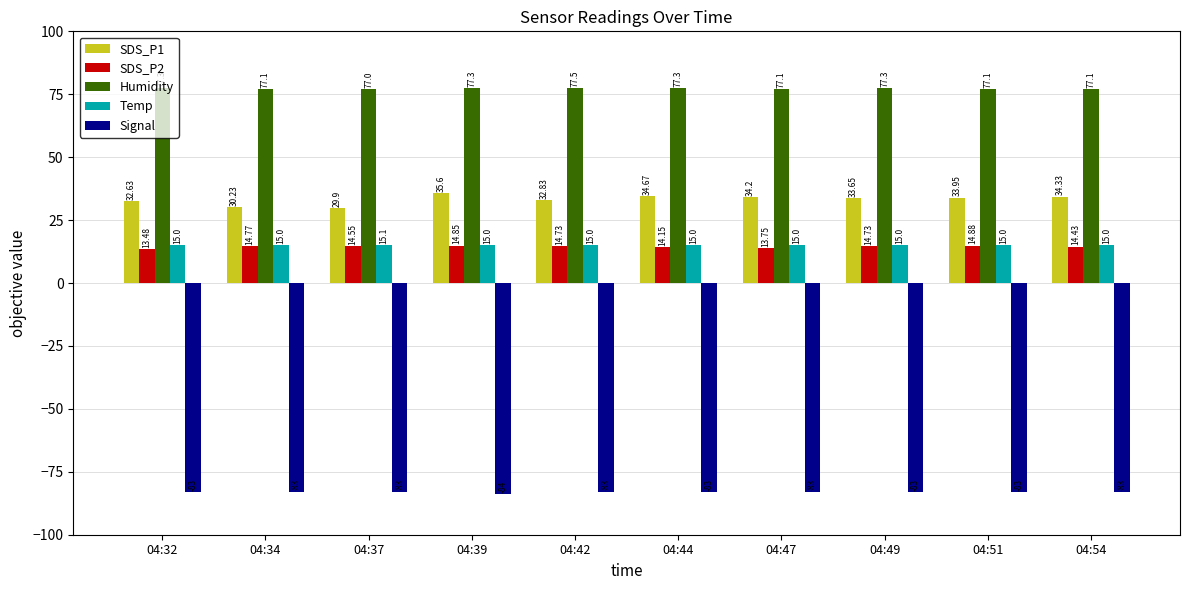

Between 04:47 and 04:54, which series saw the biggest shift?

SDS_P2